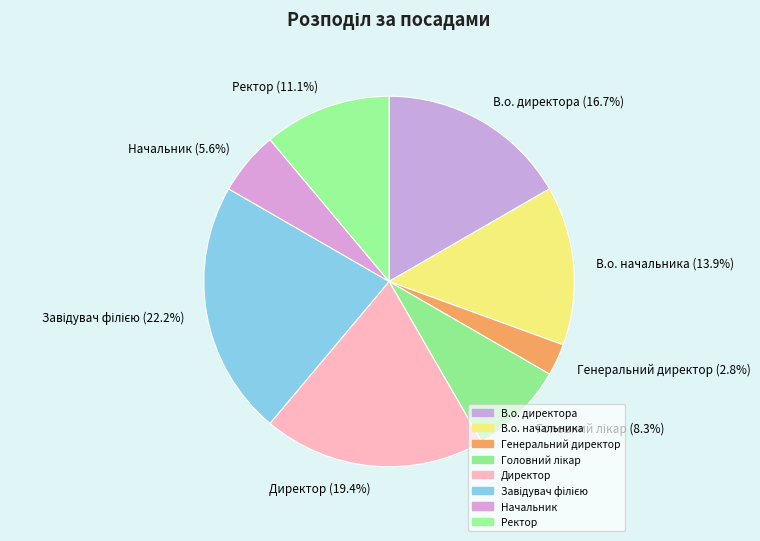

What portion of the pie excludes Ректор?

88.9%